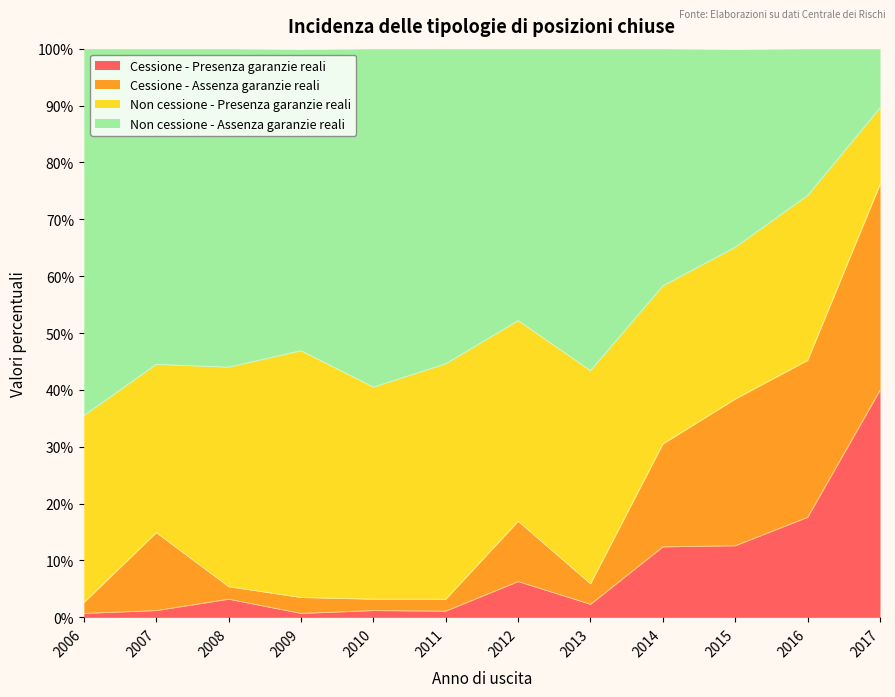

Which category has the highest value in the Cessione - Presenza garanzie reali series?

2017